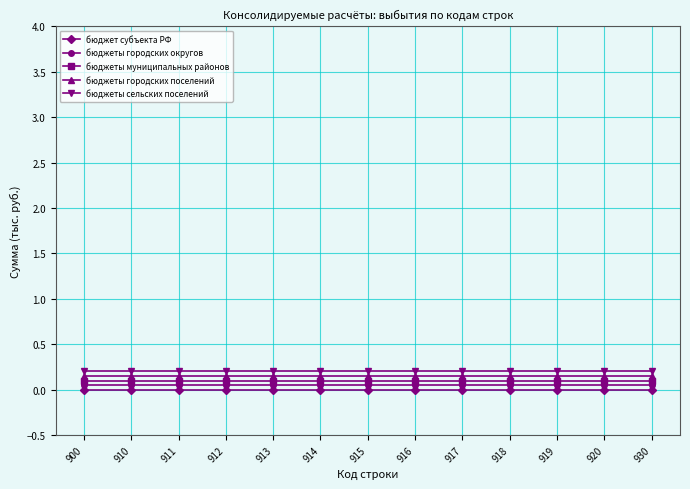

True or false: бюджет субъекта РФ and бюджеты муниципальных районов cross at least once.

False